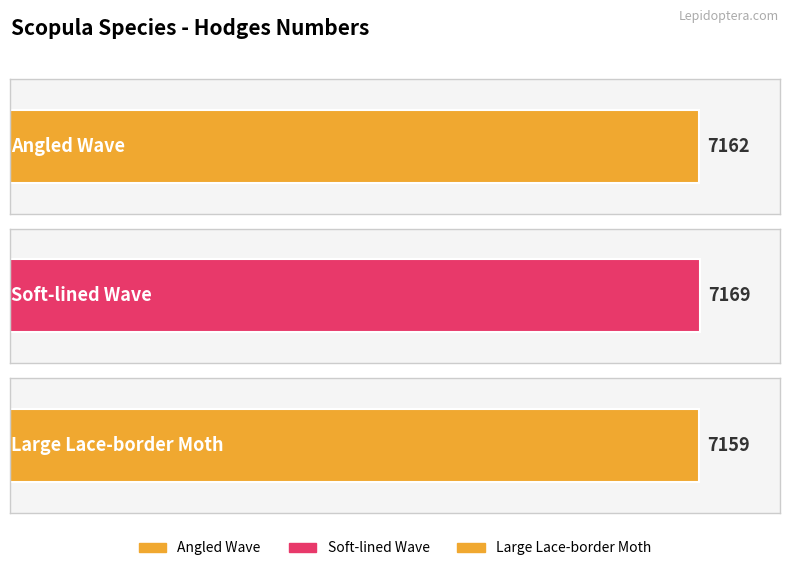

At which label does the data first exceed 7162?

Soft-lined Wave